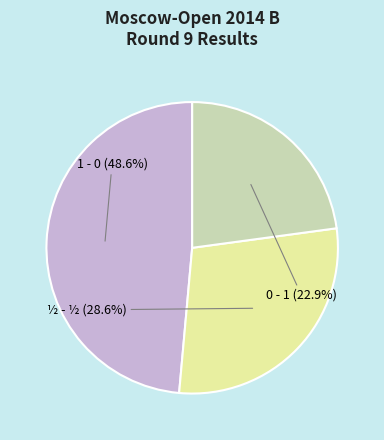

The ½ - ½ slice represents 29% of the pie. True or false?

True